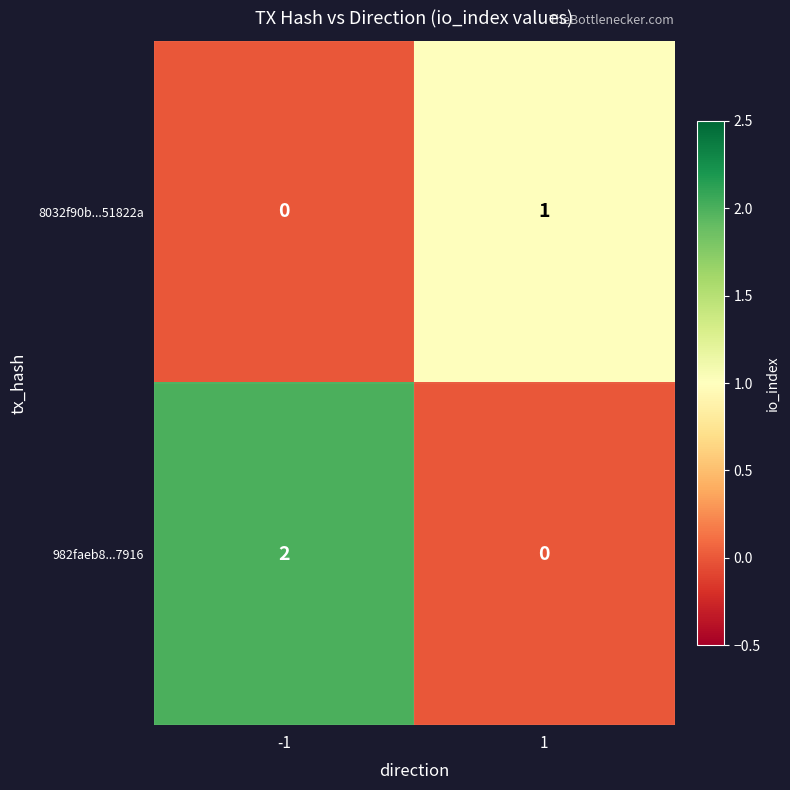

At 1, list the series in order from smallest to largest.

982faeb8...7916, 8032f90b...51822a